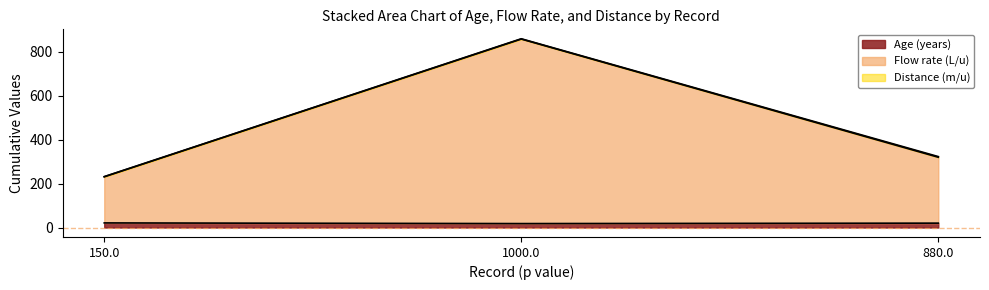

Count the Age (years) values in the range 18 to 21.

3